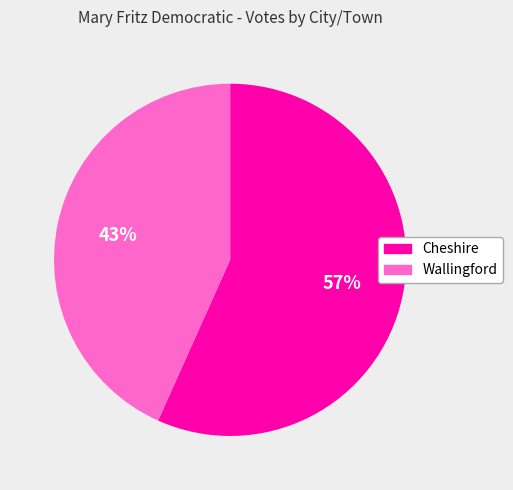

Rank the categories by value from lowest to highest.

Wallingford, Cheshire